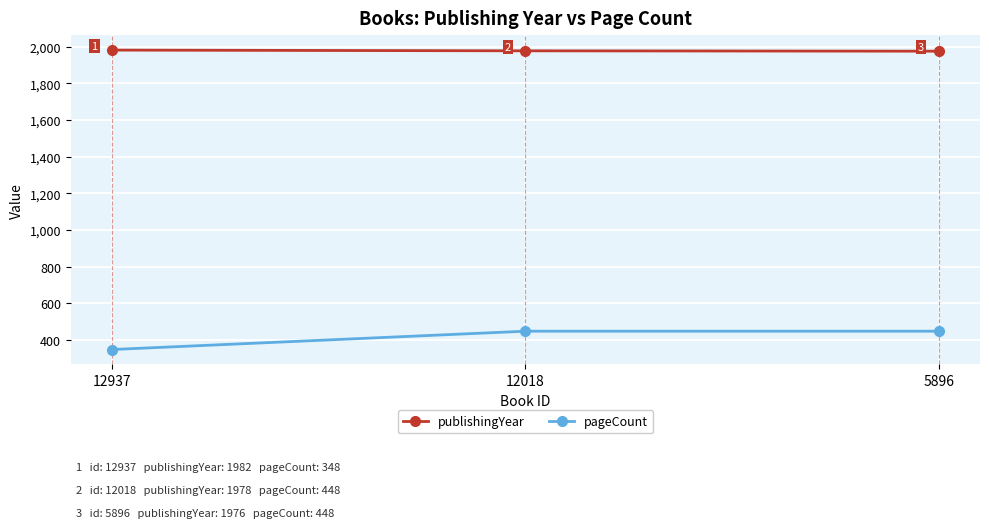

What is the value of the publishingYear point at the 3rd from the left?

1976